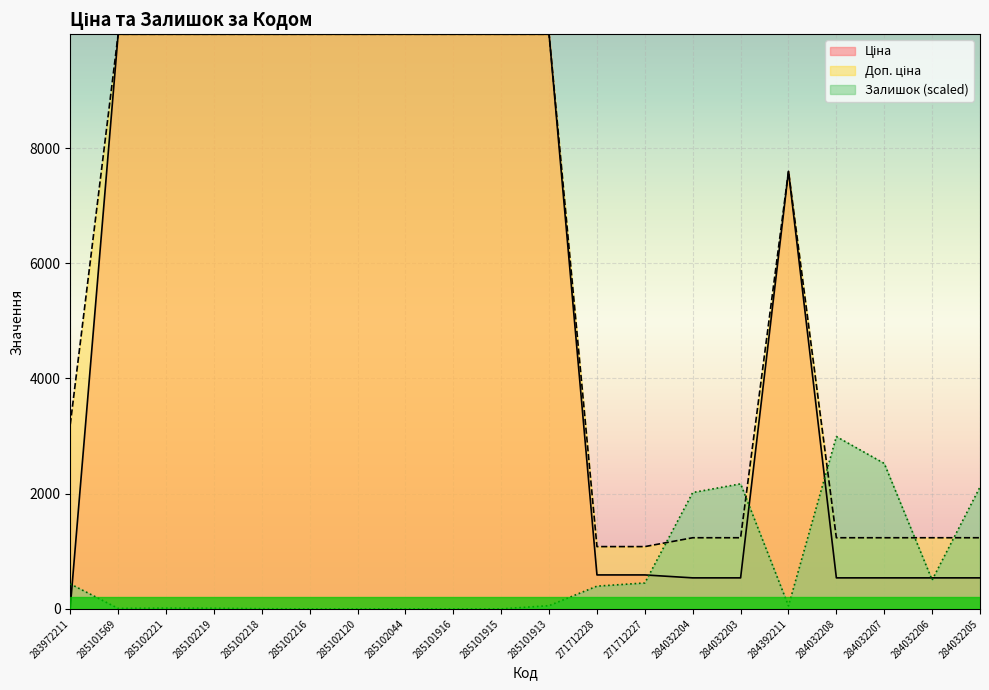

How many data points in Ціна are above 9974?

10